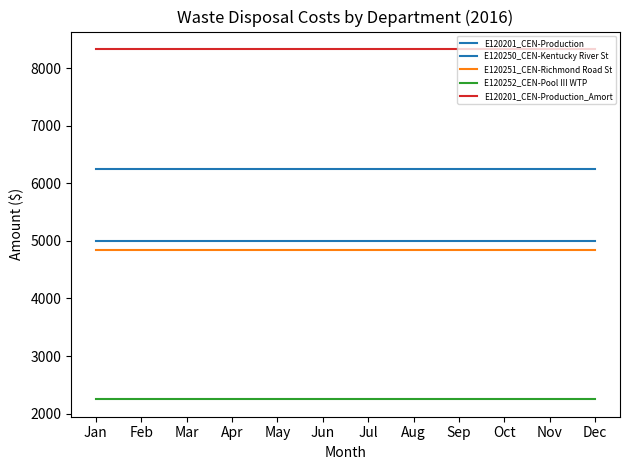

Does the chart display data point markers on the line(s)?

No